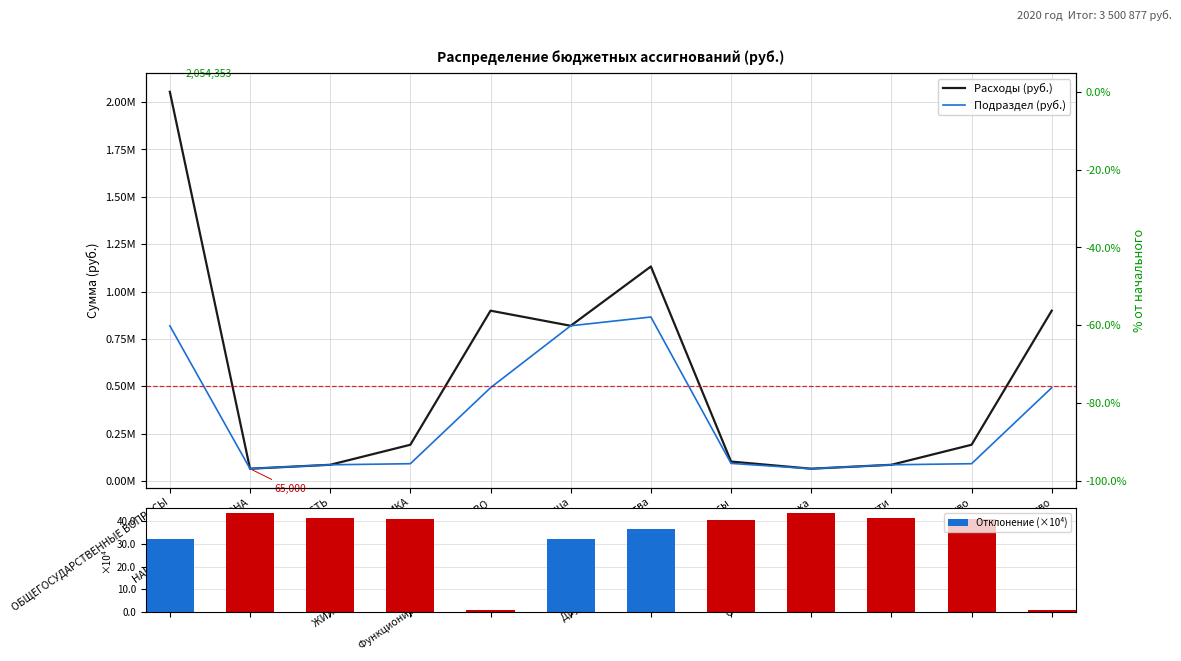

List the series in order of their overall mean, lowest first.

Отклонение (×10⁴), Подраздел (руб.), Расходы (руб.)